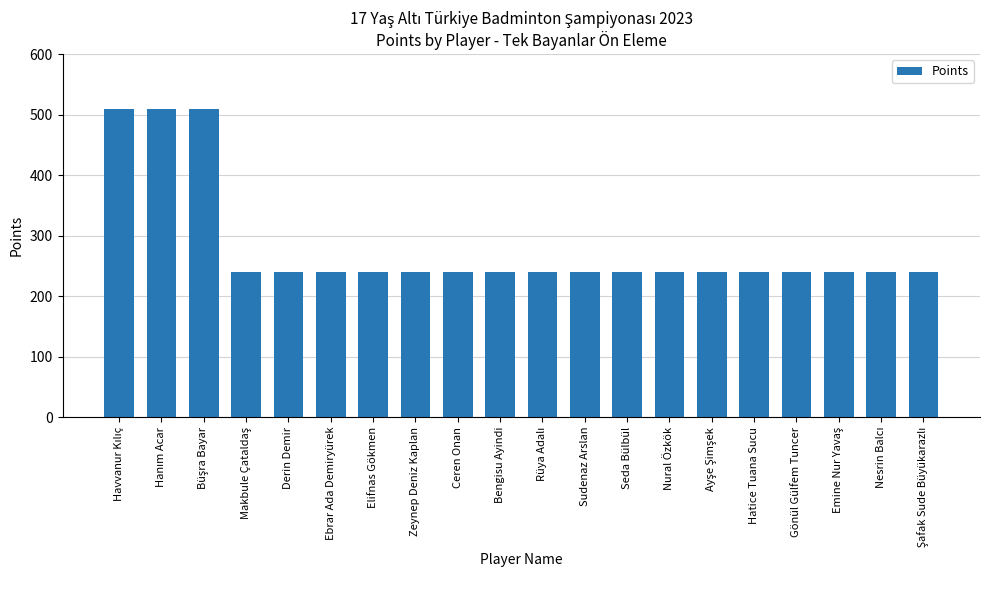

Does the chart contain any negative values?

No